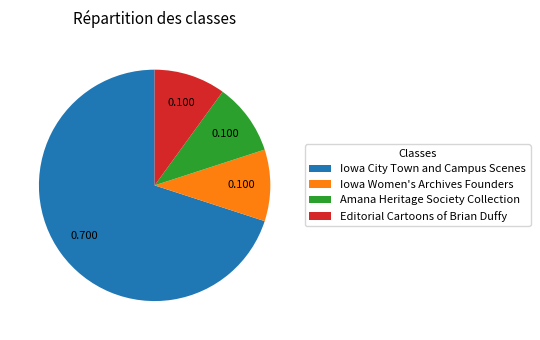

Between Iowa City Town and Campus Scenes and Iowa Women's Archives Founders, which is larger?

Iowa City Town and Campus Scenes